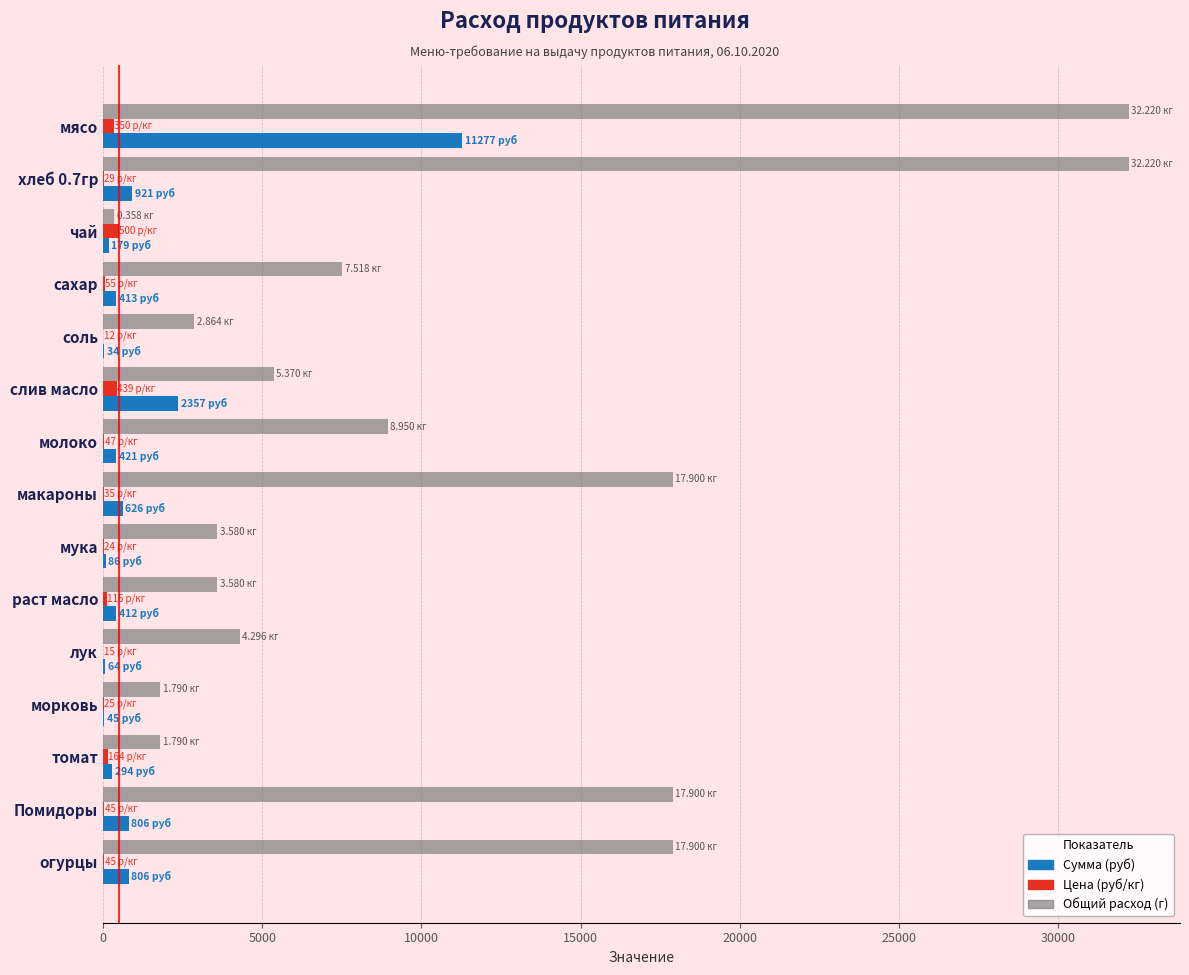

Which series has the largest total across all categories?

Общий расход (г)